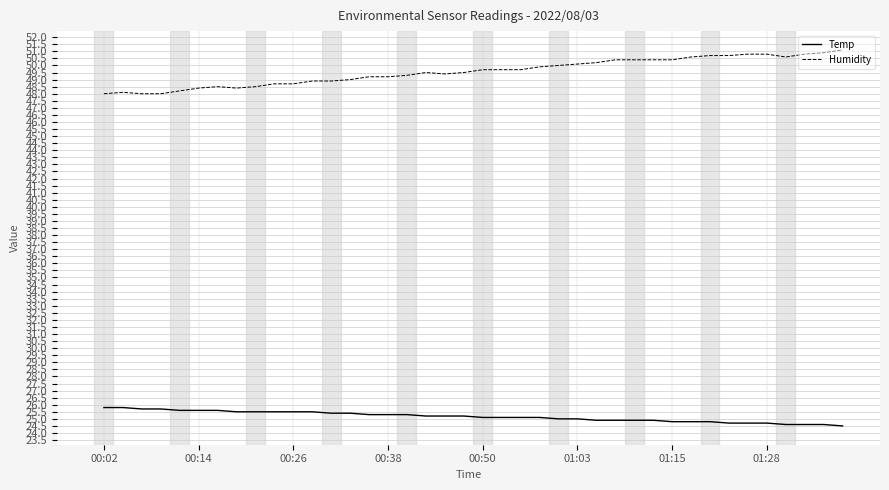

Which series has the widest spread of values?

Humidity